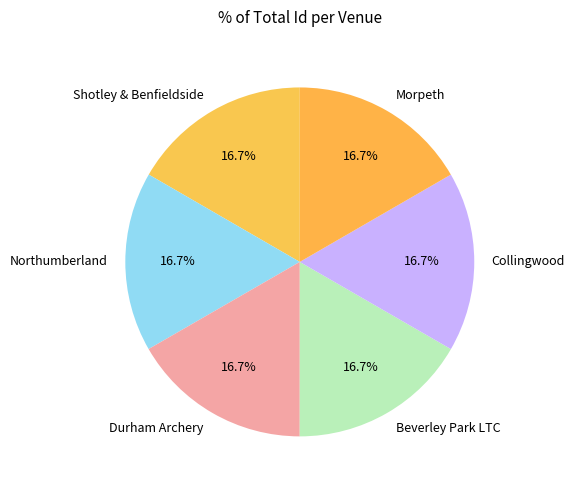

The Beverley Park LTC slice represents 17% of the pie. True or false?

True